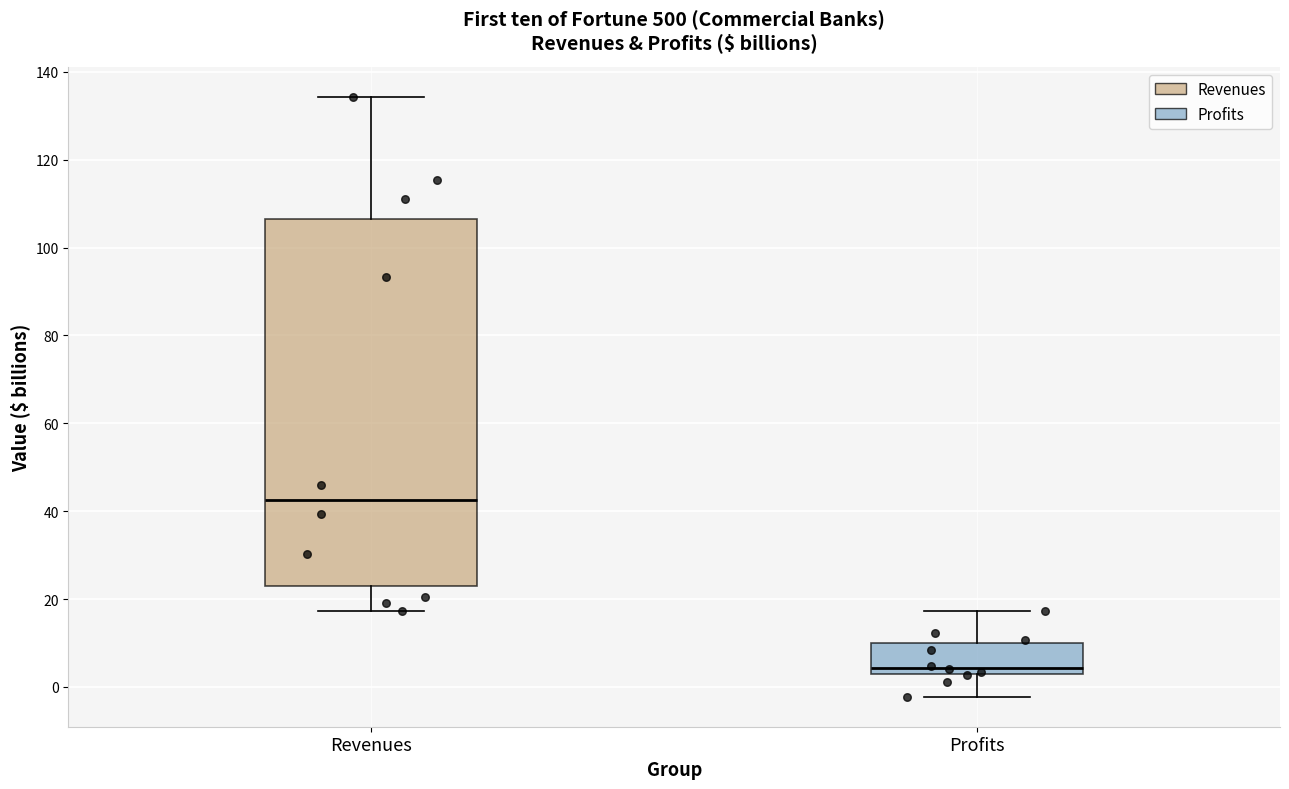

Reading left to right, transcribe this box plot: for each box, give where its median line is, the range the box spans, and where its two whiskers end, as read against the y-axis. The values are not printed on the chart, so give them approximately, as read against the axis.

Revenues: median 42, box 22 to 106, whiskers 18 to 134
Profits: median 4, box 2 to 10, whiskers -2 to 18